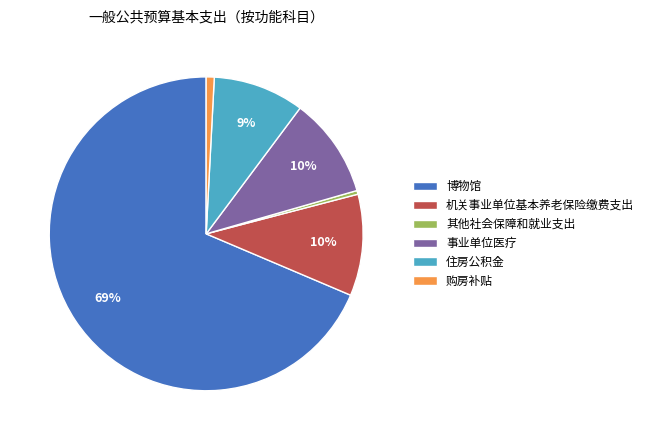

How many slices are in this pie chart?

6